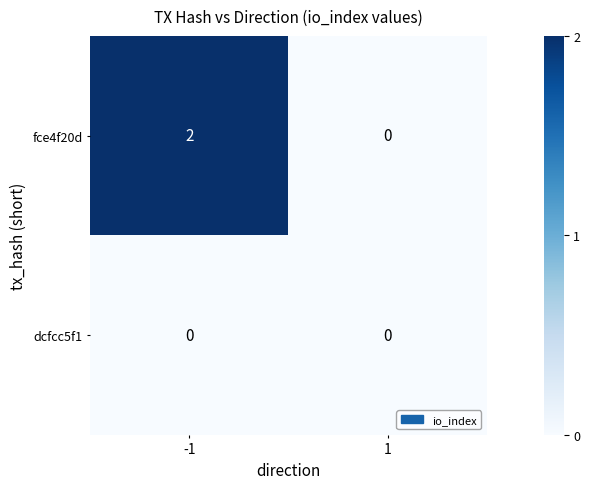

At which category is the sum across all series the highest?

-1